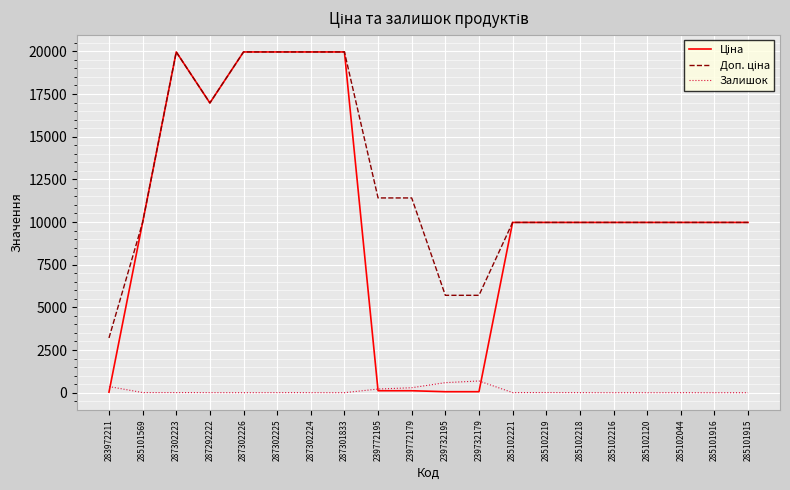

What is the greatest value displayed?

19964.2